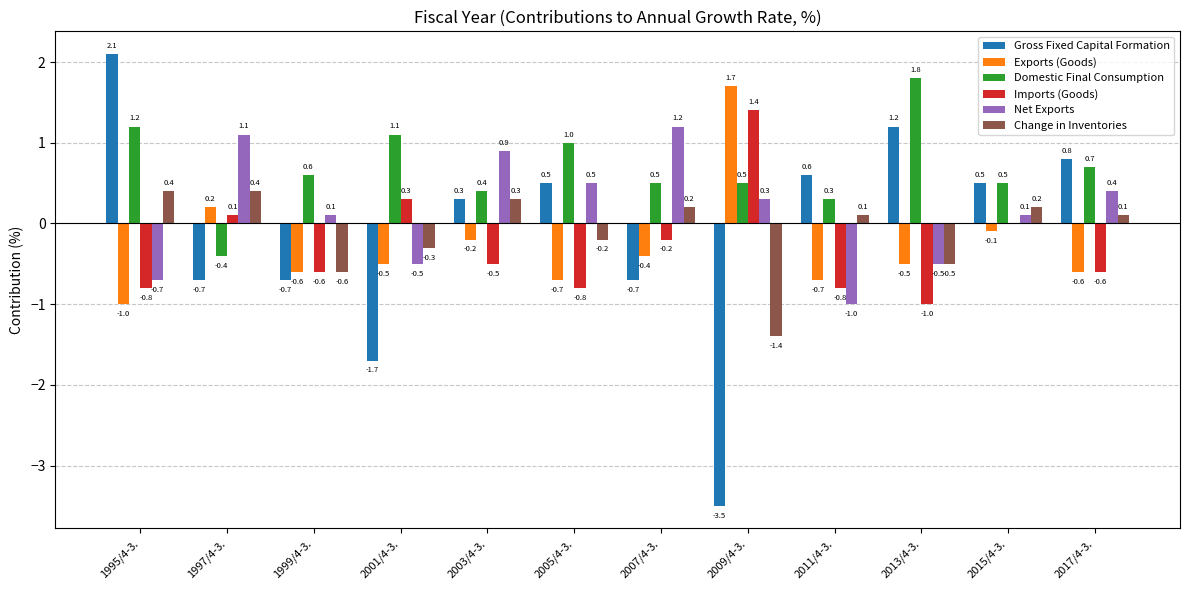

What is the sum of all Domestic Final Consumption values?

8.2